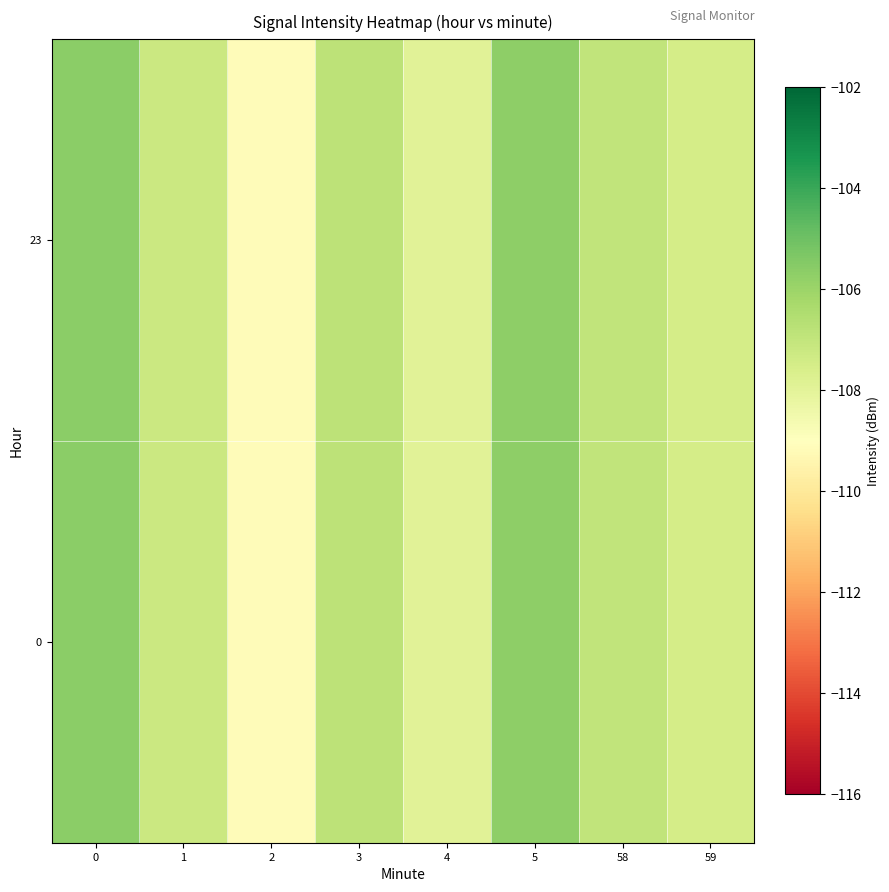

Reading left to right, list all the values displayed in this chart.

0: 0=-105.6	1=-107.2	2=-109.1	3=-106.8	4=-107.9	5=-105.7	58=-107.0	59=-107.5
23: 0=-105.6	1=-107.2	2=-109.1	3=-106.8	4=-107.9	5=-105.7	58=-107.0	59=-107.5